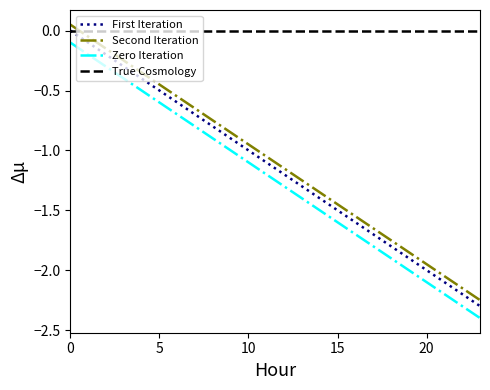

True or false: Zero Iteration and True Cosmology intersect in this chart.

False